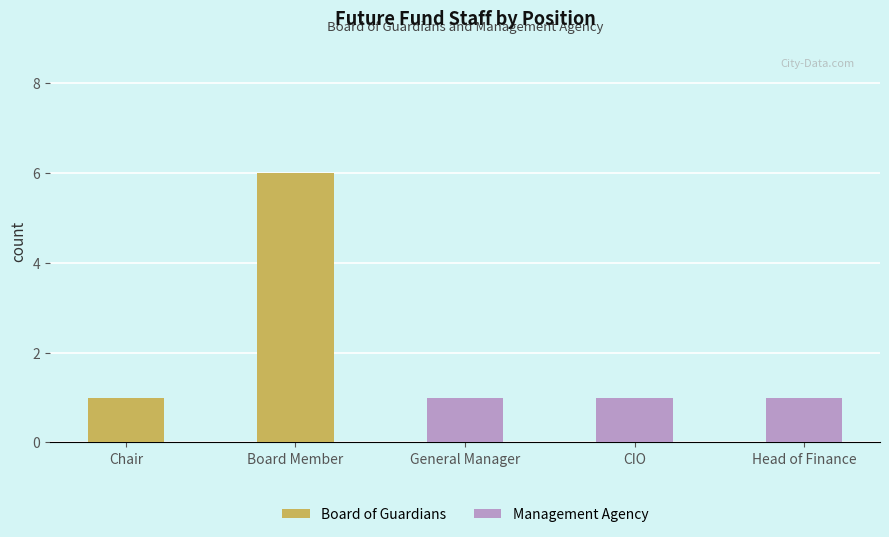

Which series changed the most between Board Member and CIO?

Board of Guardians